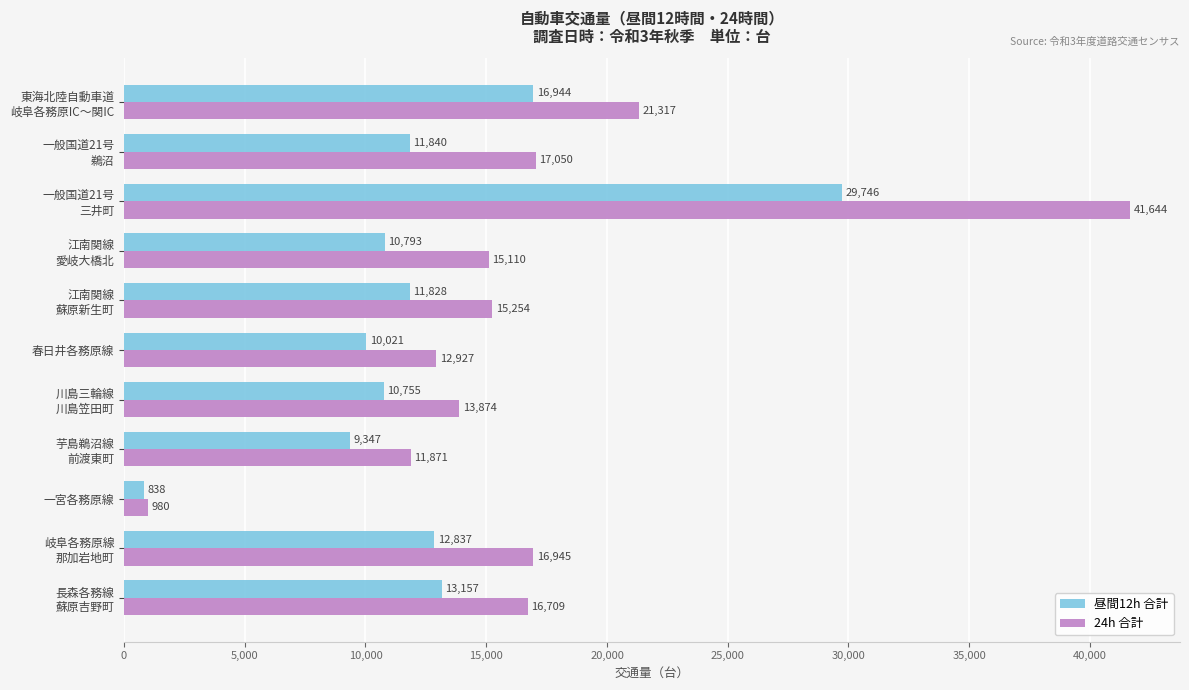

Which series has the largest total across all categories?

24h 合計